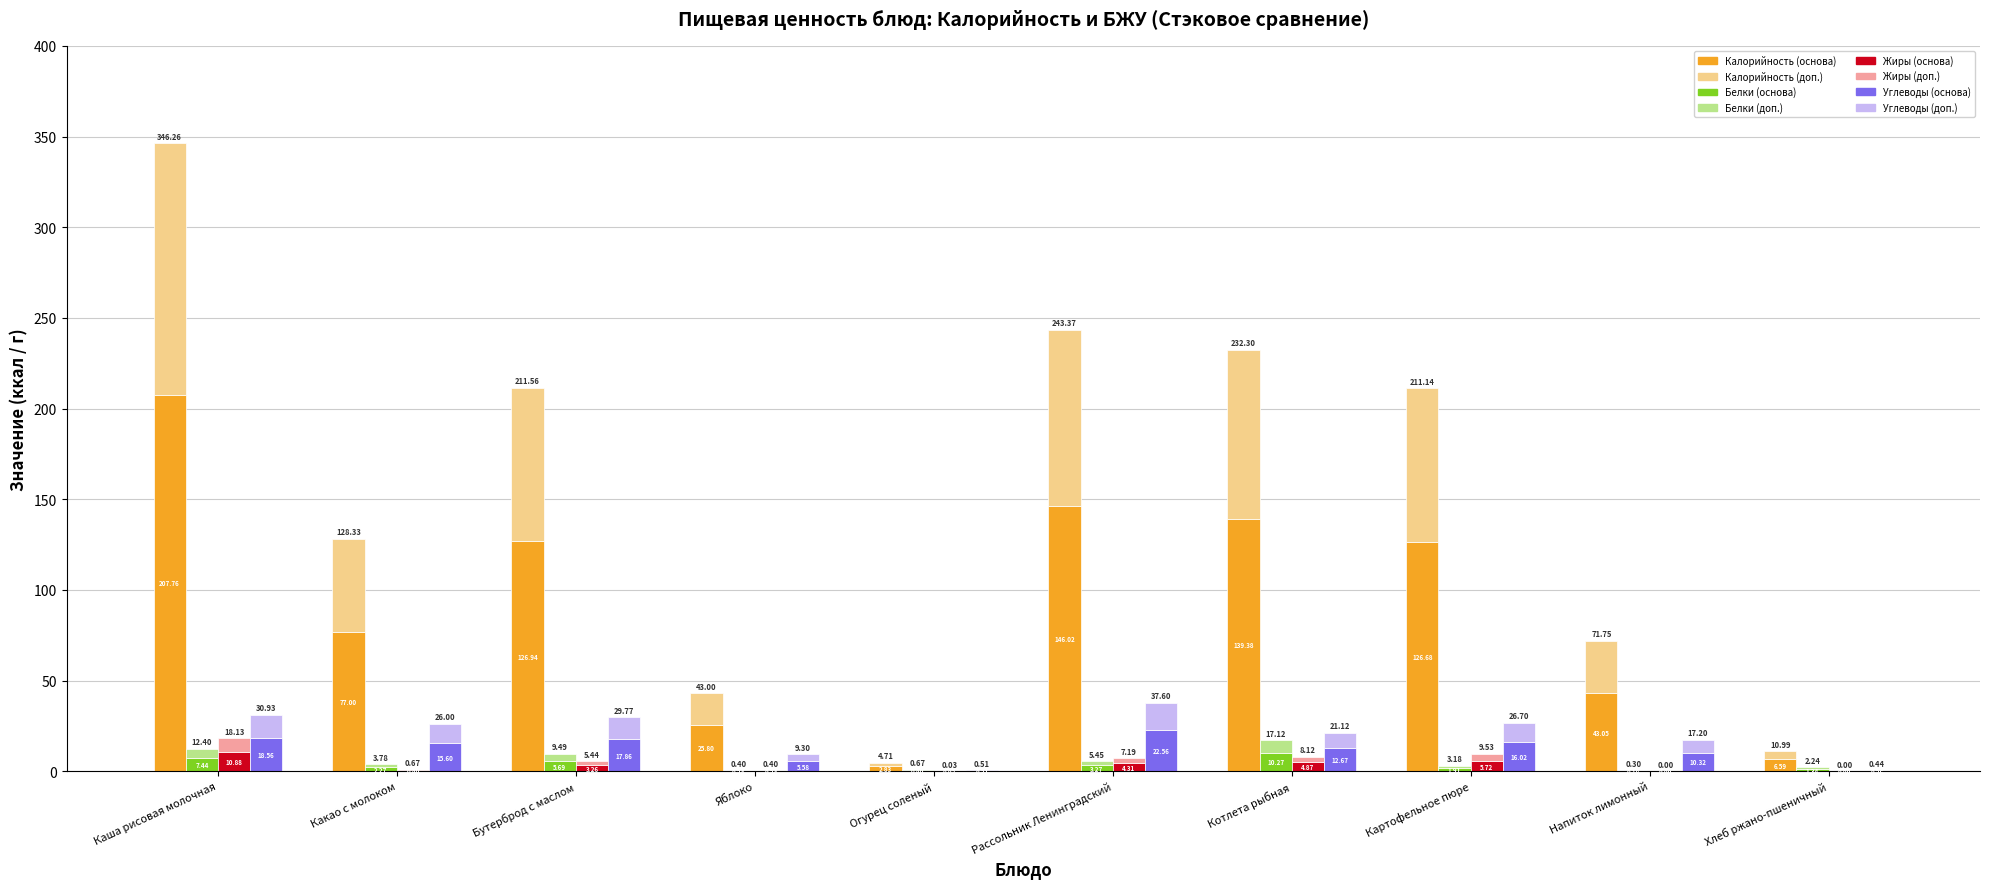

Rank the series by their maximum value, from lowest to highest.

Белки, Жиры, Углеводы, Калорийность